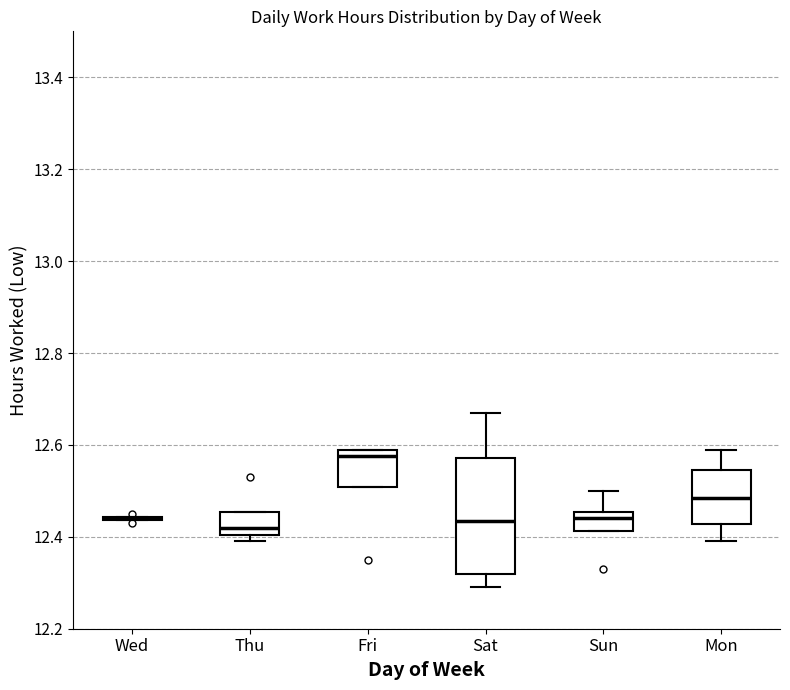

Reading left to right, transcribe this box plot: for each box, give where its median line is, the range the box spans, and where its two whiskers end, as read against the y-axis. The values are not printed on the chart, so give them approximately, as read against the axis.

Wed: box collapsed to a line at 12.44, whiskers 12.44 to 12.44
Thu: median 12.42, box 12.40 to 12.46, whiskers 12.40 (just below the box's lower edge) to 12.46
Fri: median 12.58, box 12.50 to 12.60, whiskers 12.50 to 12.60
Sat: median 12.44, box 12.32 to 12.58, whiskers 12.30 to 12.68
Sun: median 12.44, box 12.42 to 12.46, whiskers 12.42 to 12.50
Mon: median 12.48, box 12.42 to 12.54, whiskers 12.40 to 12.60